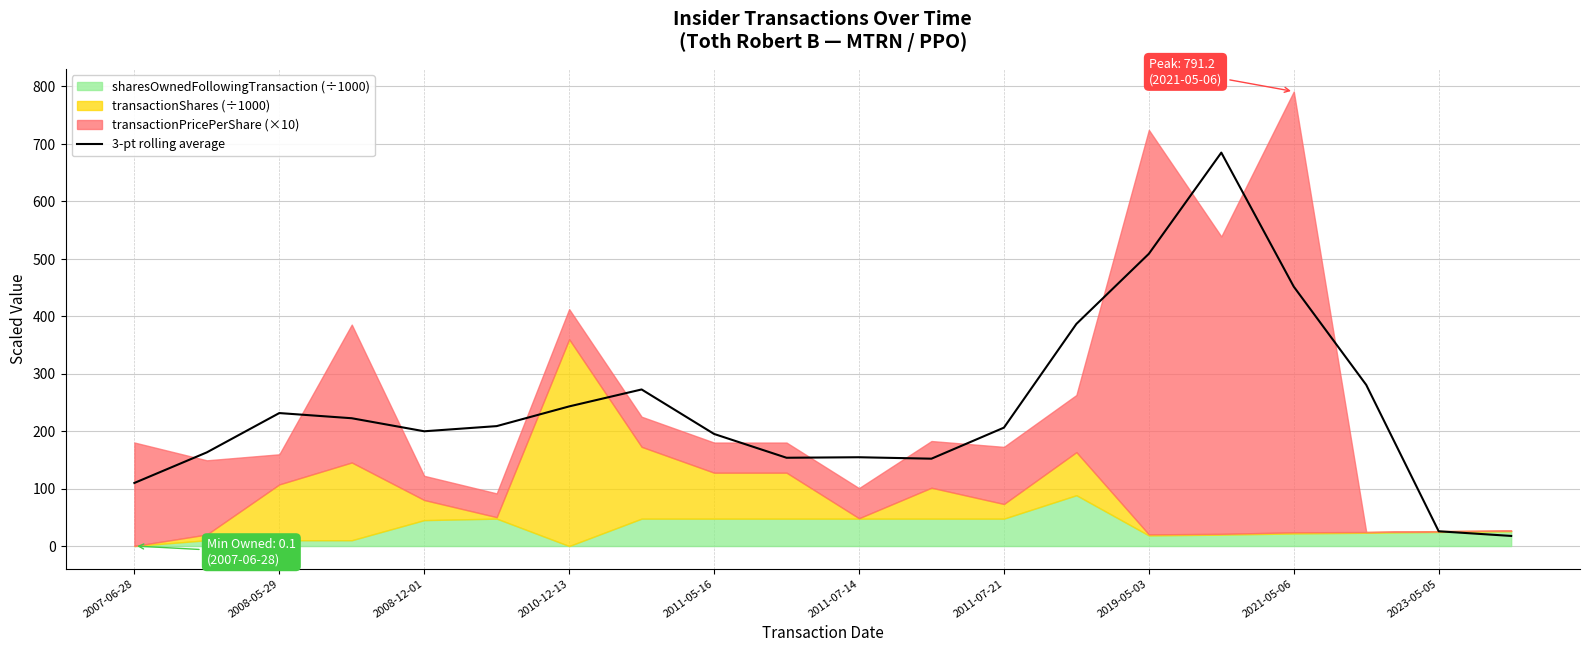

What is the minimum value for 3-pt rolling average?

17.6